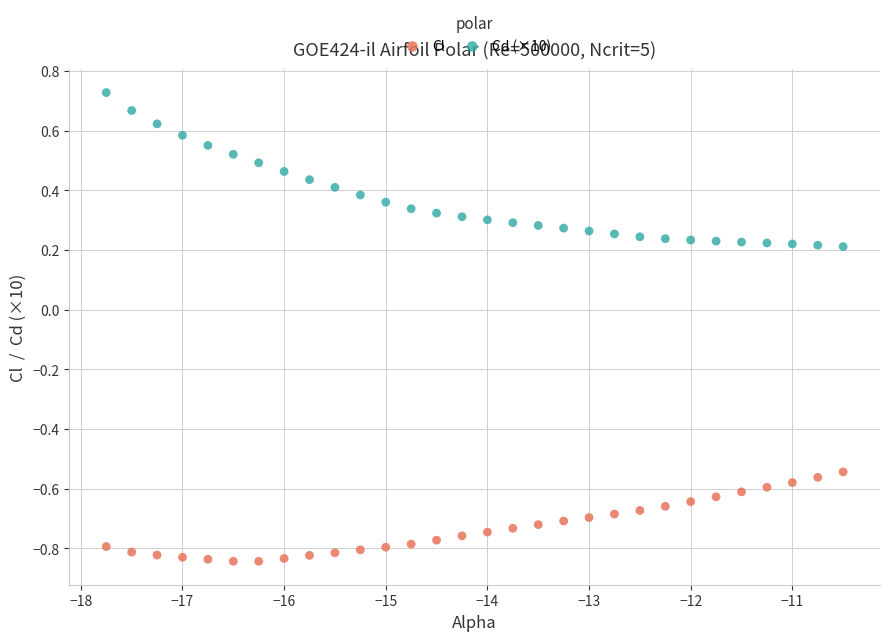

Which series reaches the maximum Y coordinate?

Cd (×10)